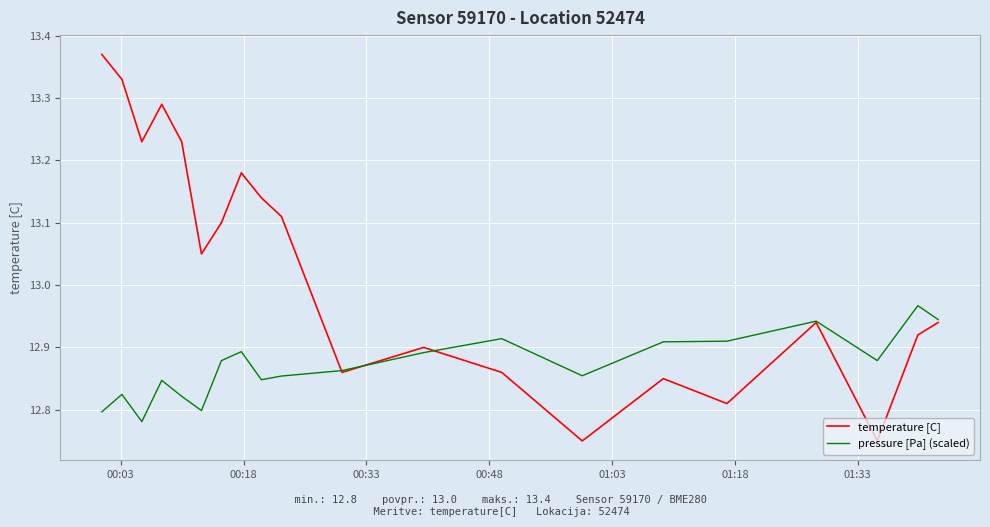

How many lines are shown in the chart?

2